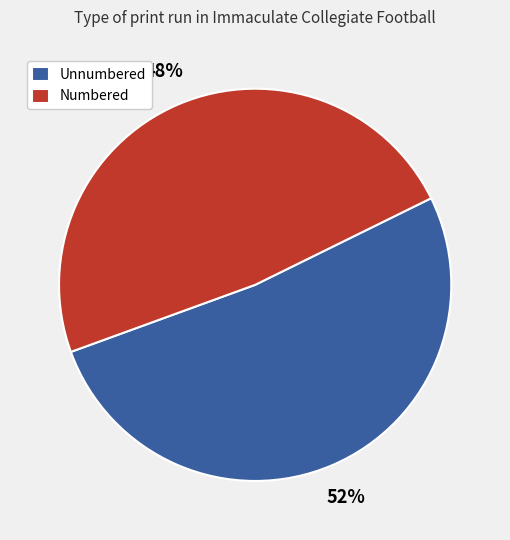

To the nearest percent, what is the combined percentage of Numbered and Unnumbered?

100%